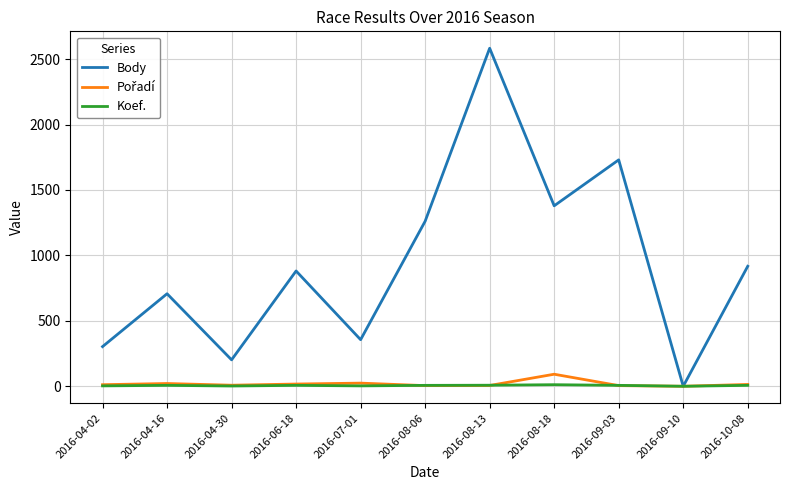

Which series has the largest total across all categories?

Body